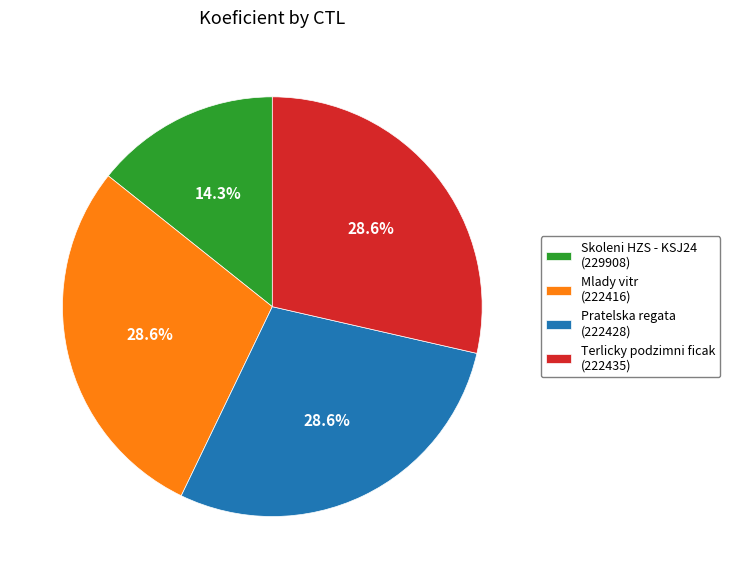

How much of the chart is everything except Terlicky podzimni ficak (222435)?

71.4%